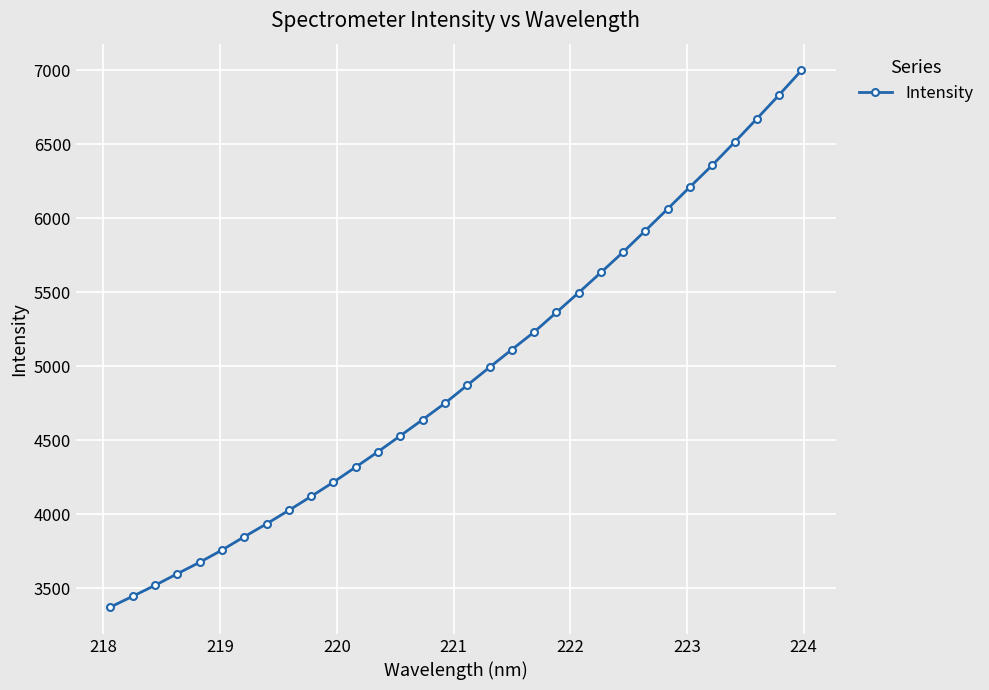

What is the value of the 28th point from the left?

6359.9